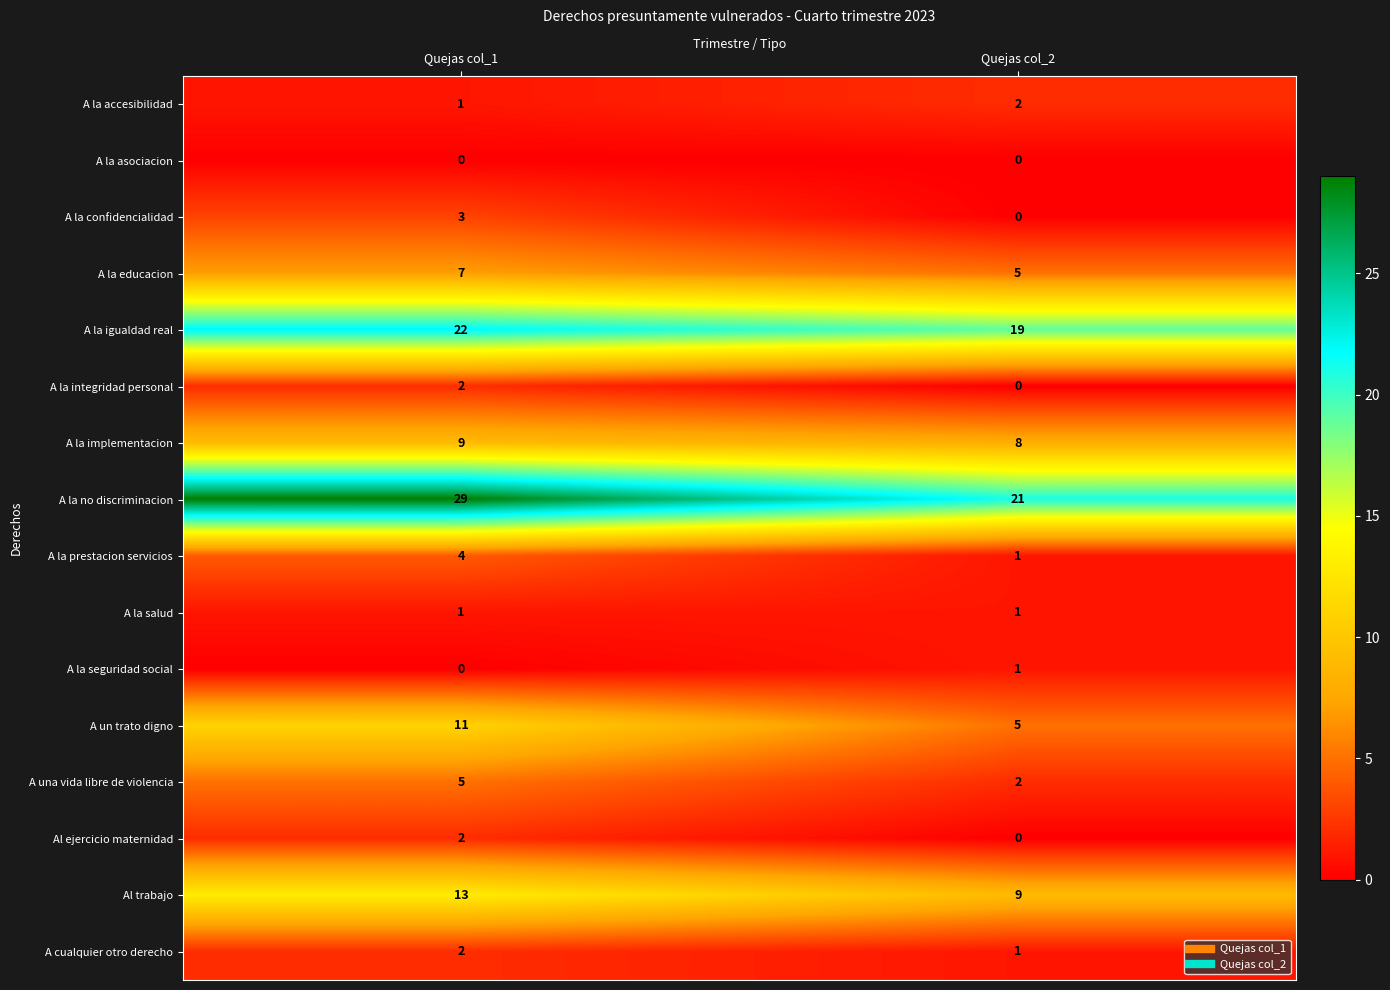

The value of Al trabajo at Quejas col_2 is 9. True or false?

True